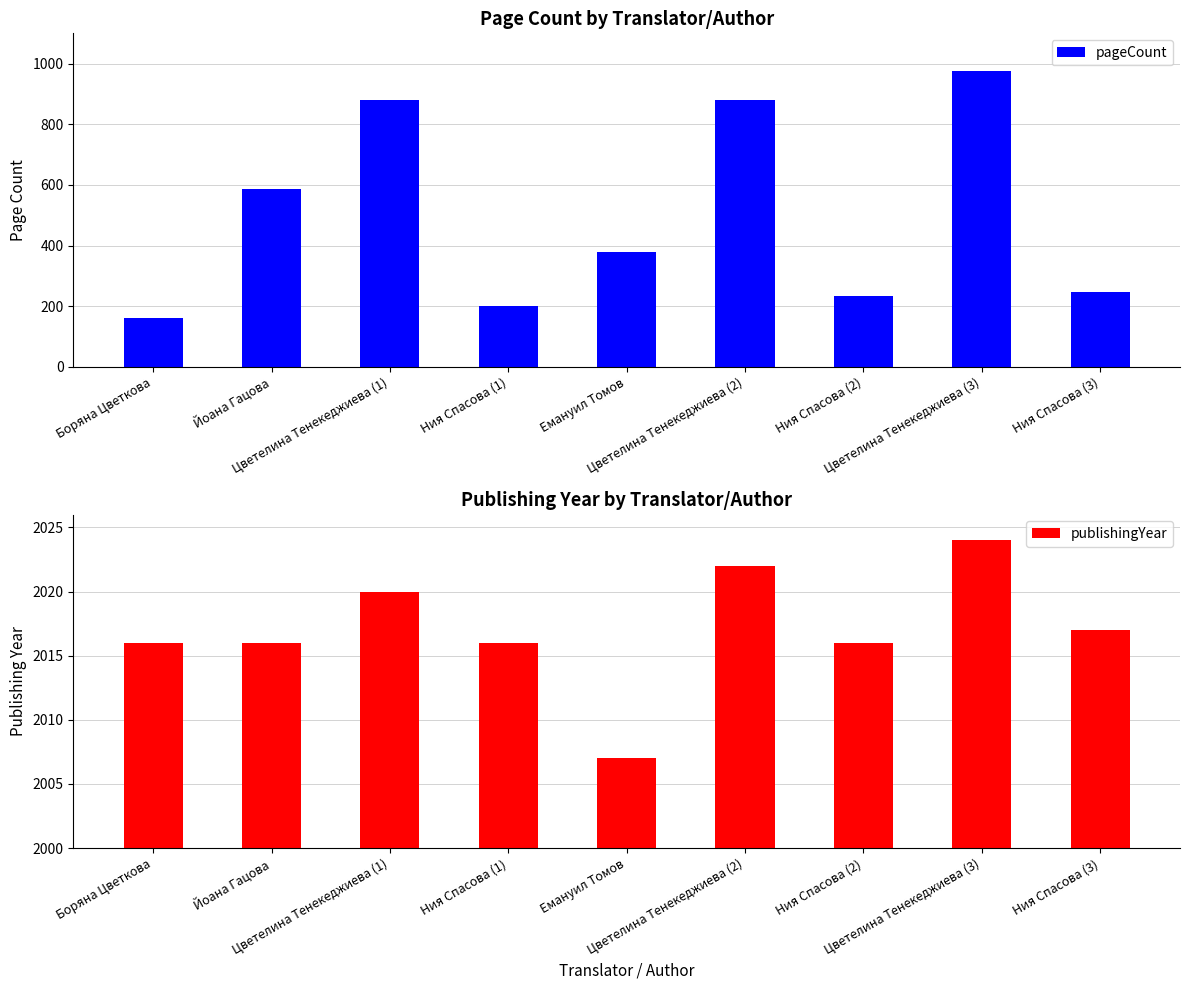

What is the label of the 5th bar from the right?

Емануил Томов